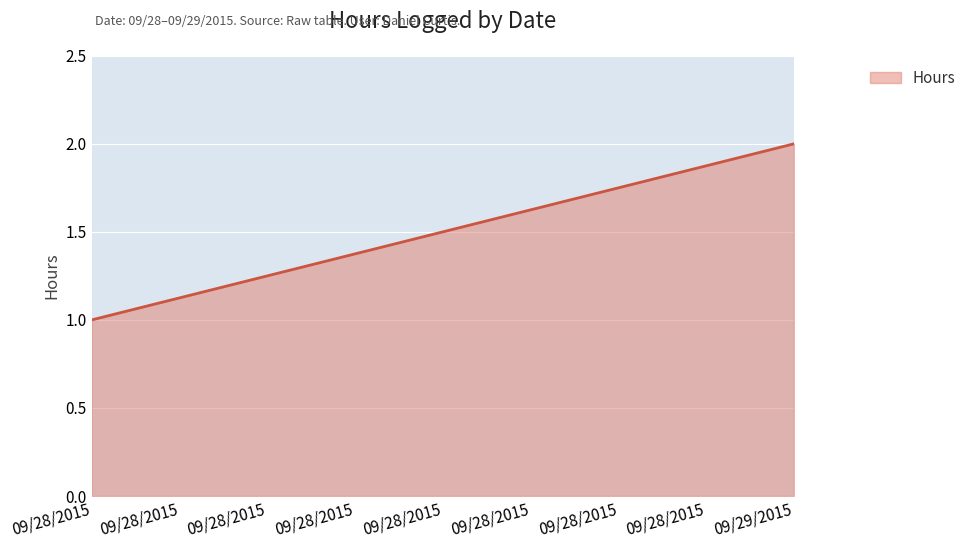

The value at 09/29/2015 is 2.1. True or false?

False